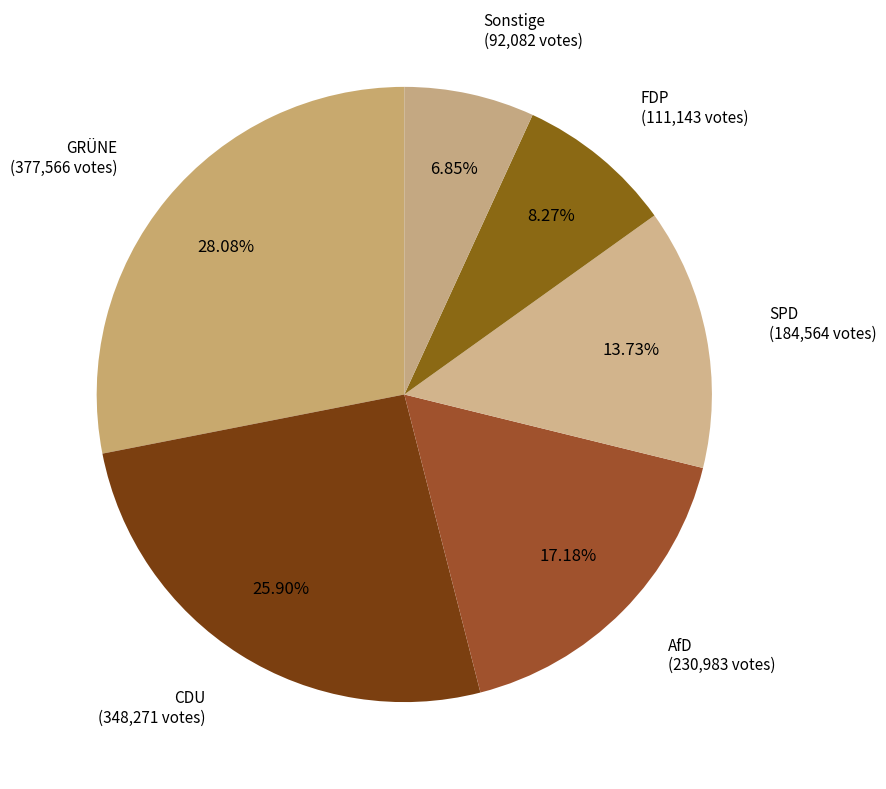

To the nearest percent, what percentage of the pie is GRÜNE?

28%